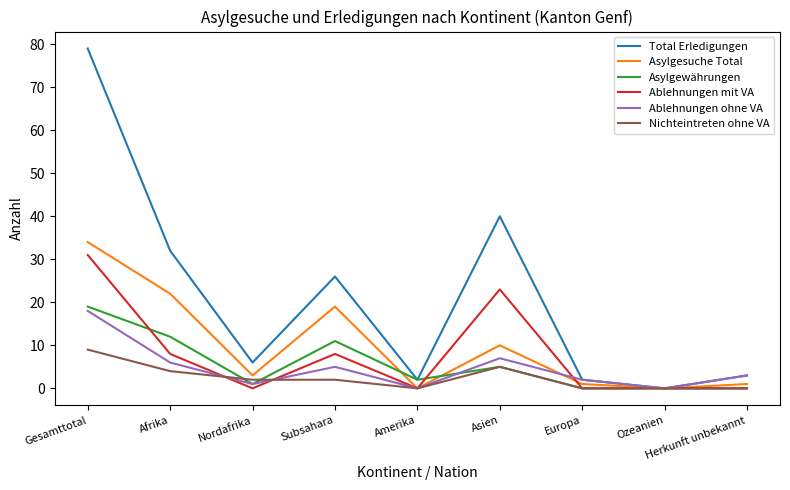

What is the maximum value for Asylgesuche Total?

34